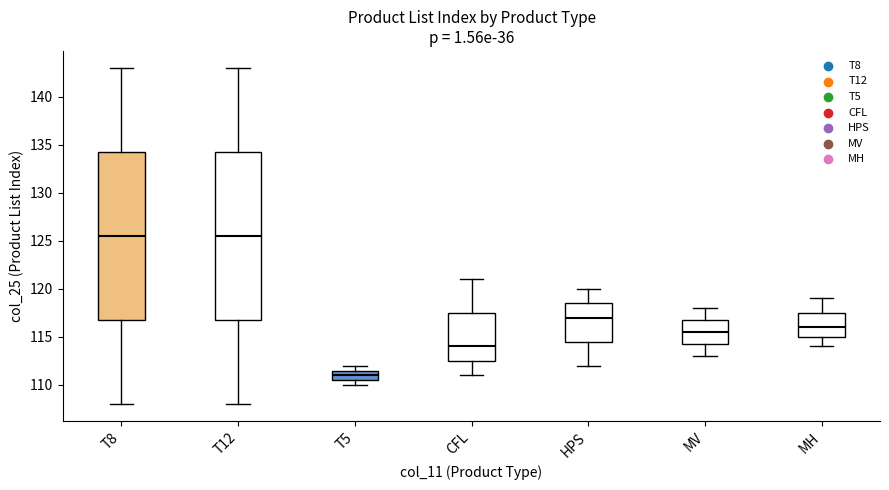

Which box has the lowest median line?

T5